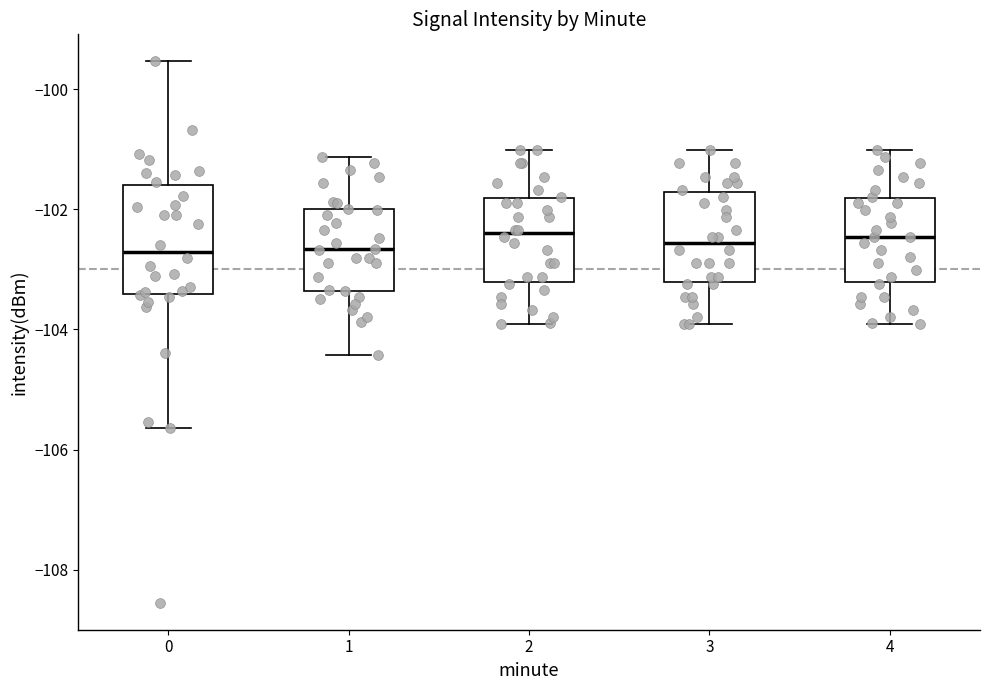

Reading left to right, read every box against the y-axis: the position of its median line, the range the box covers, and the ends of its whiskers. The values are not printed on the chart, so give them approximately, as read against the axis.

0: median -102.8, box -103.4 to -101.6, whiskers -105.6 to -99.6
1: median -102.6, box -103.4 to -102.0, whiskers -104.4 to -101.2
2: median -102.4, box -103.2 to -101.8, whiskers -104.0 to -101.0
3: median -102.6, box -103.2 to -101.8, whiskers -104.0 to -101.0
4: median -102.4, box -103.2 to -101.8, whiskers -104.0 to -101.0